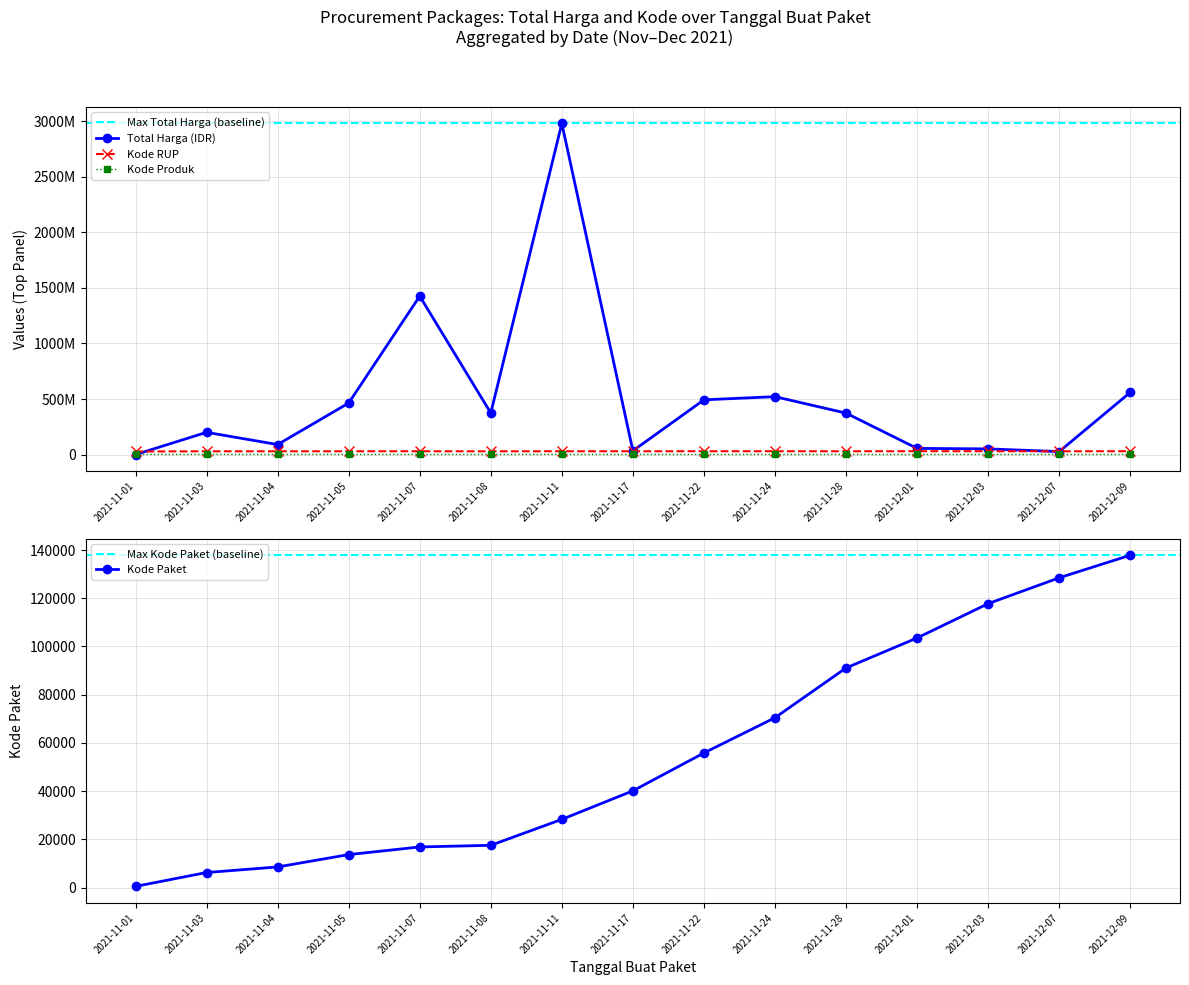

After their last crossing, which series has the higher values: Kode RUP or Total Harga (IDR)?

Total Harga (IDR)